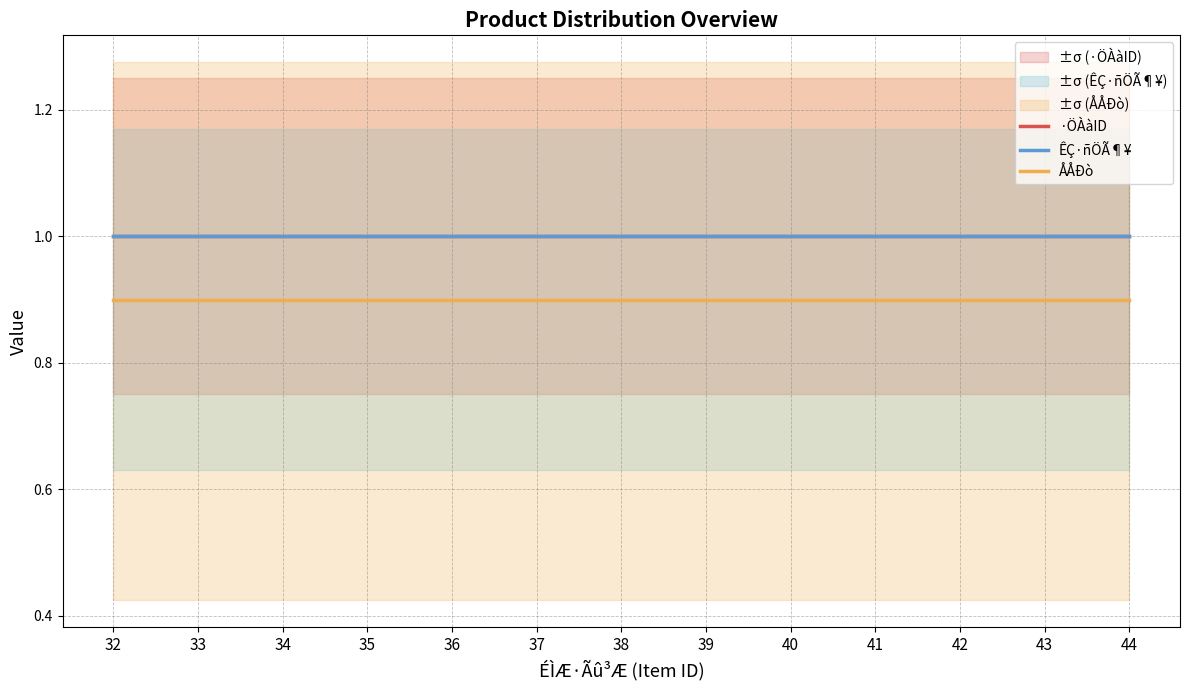

Where is ÅÅÐò nearest to the value 0?

32